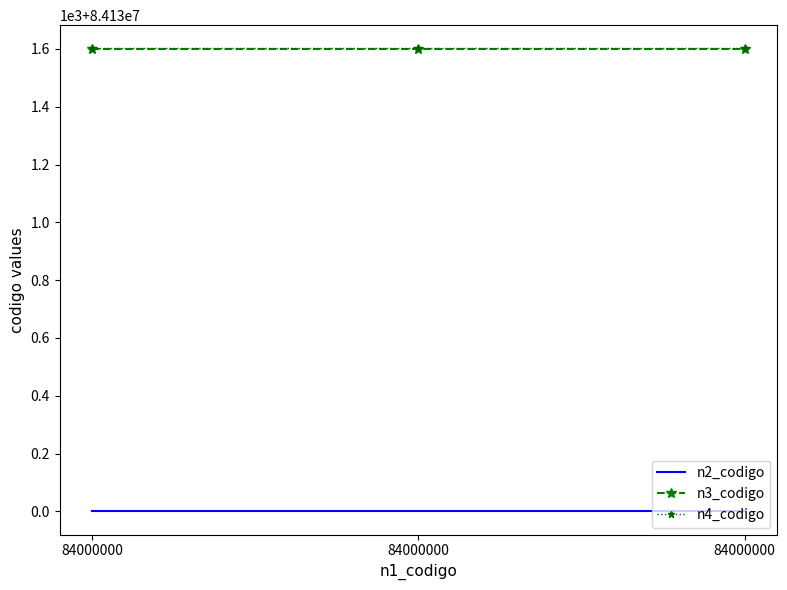

What are all the series names shown in the legend?

n2_codigo, n3_codigo, n4_codigo